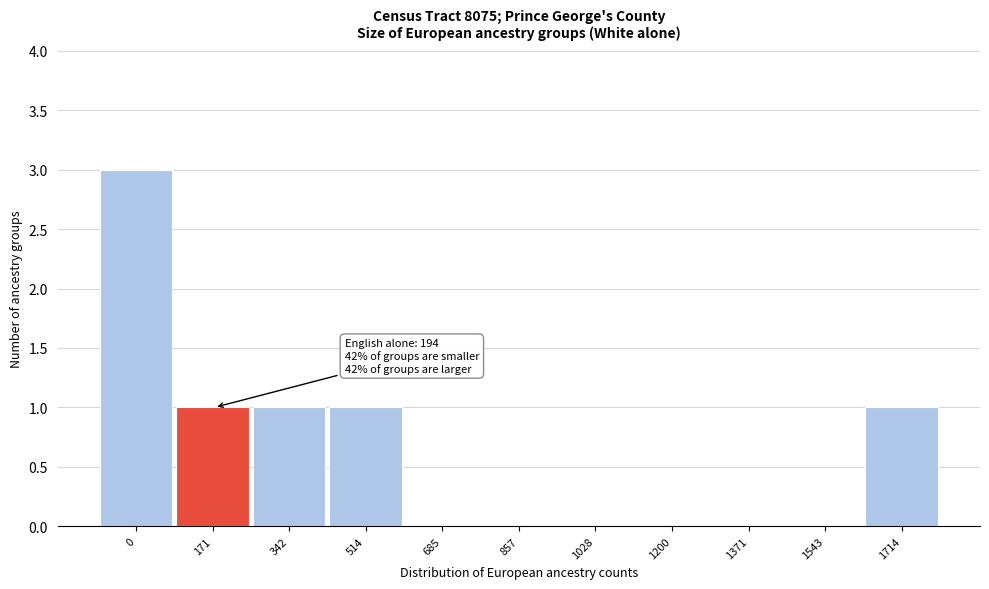

Reading left to right, transcribe all the data shown in this chart.

0=3	171=1	342=1	514=1	685=0	857=0	1028=0	1200=0	1371=0	1543=0	1714=1